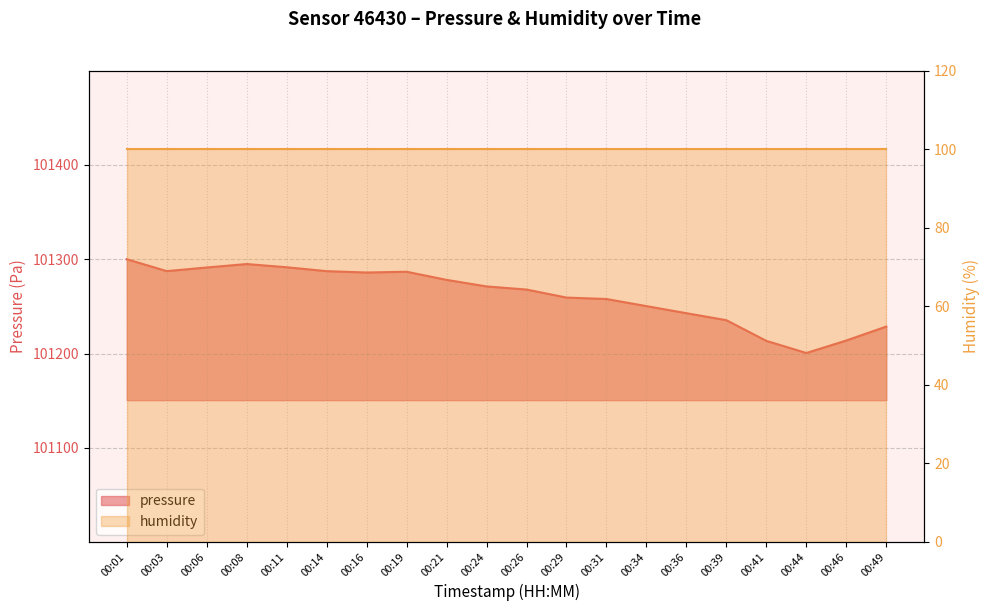

What is the difference between the maximum and minimum values?

99.4